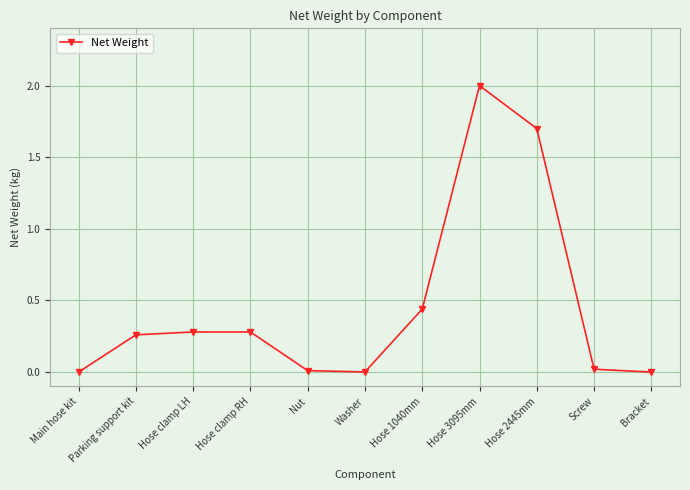

What is the label of the 11th point from the right?

Main hose kit